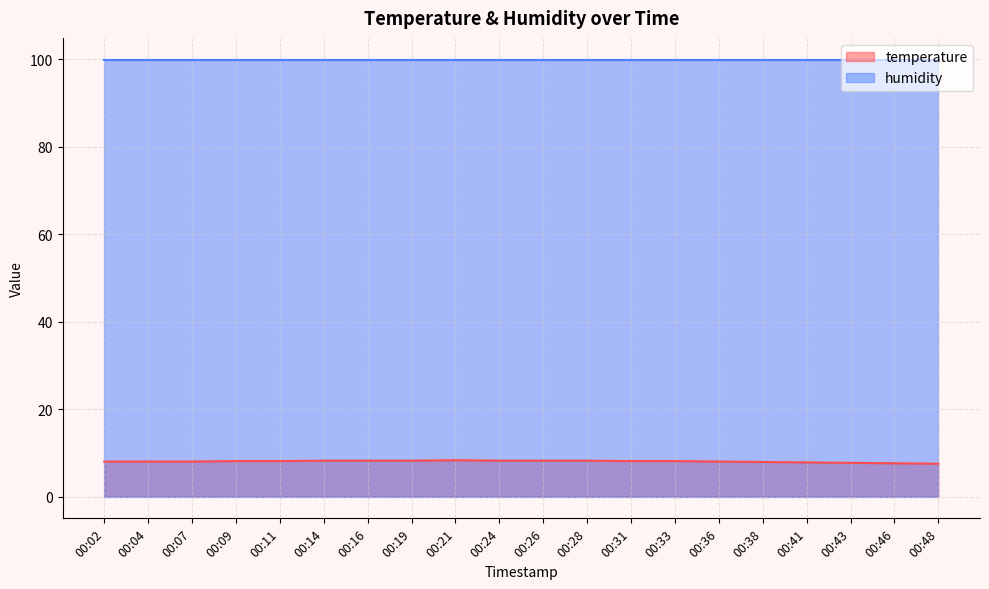

What is the minimum value shown in the chart?

7.5